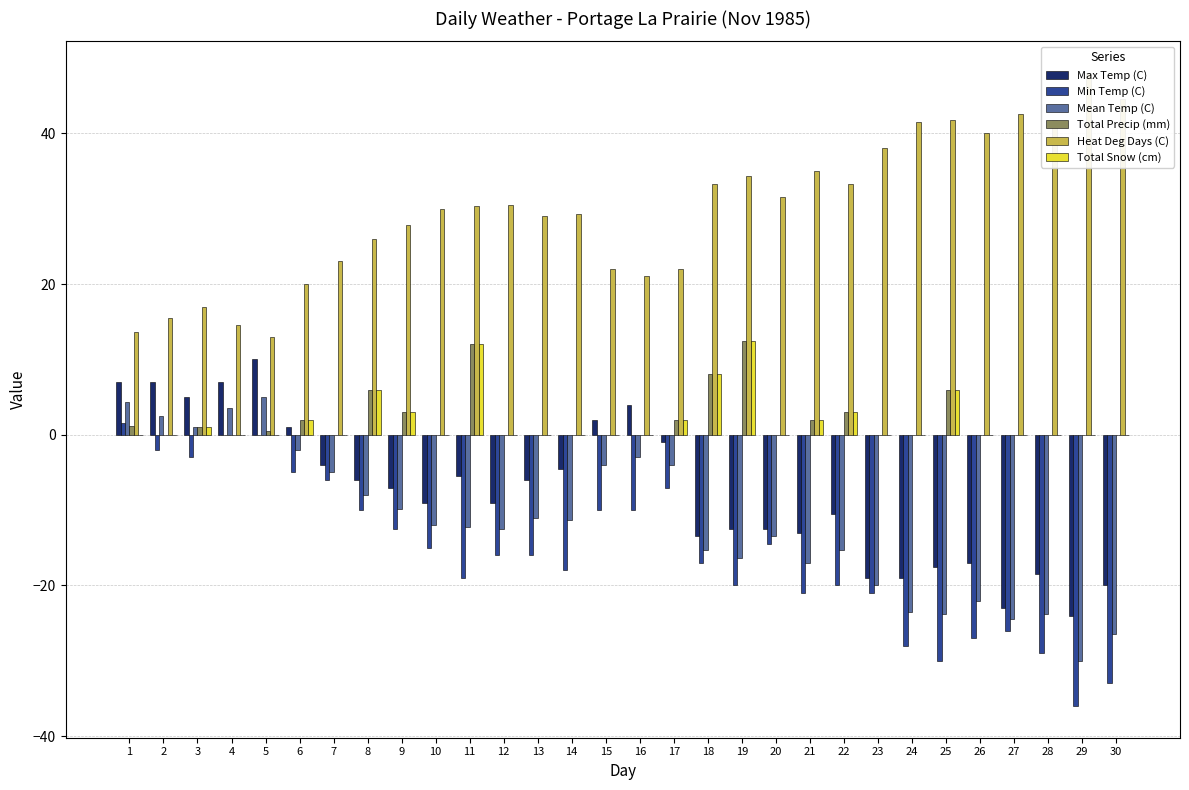

Rank the categories by Max Temp (C) value from highest to lowest.

5, 1, 2, 4, 3, 16, 15, 6, 17, 7, 14, 11, 8, 13, 9, 10, 12, 22, 19, 20, 21, 18, 26, 25, 28, 23, 24, 30, 27, 29